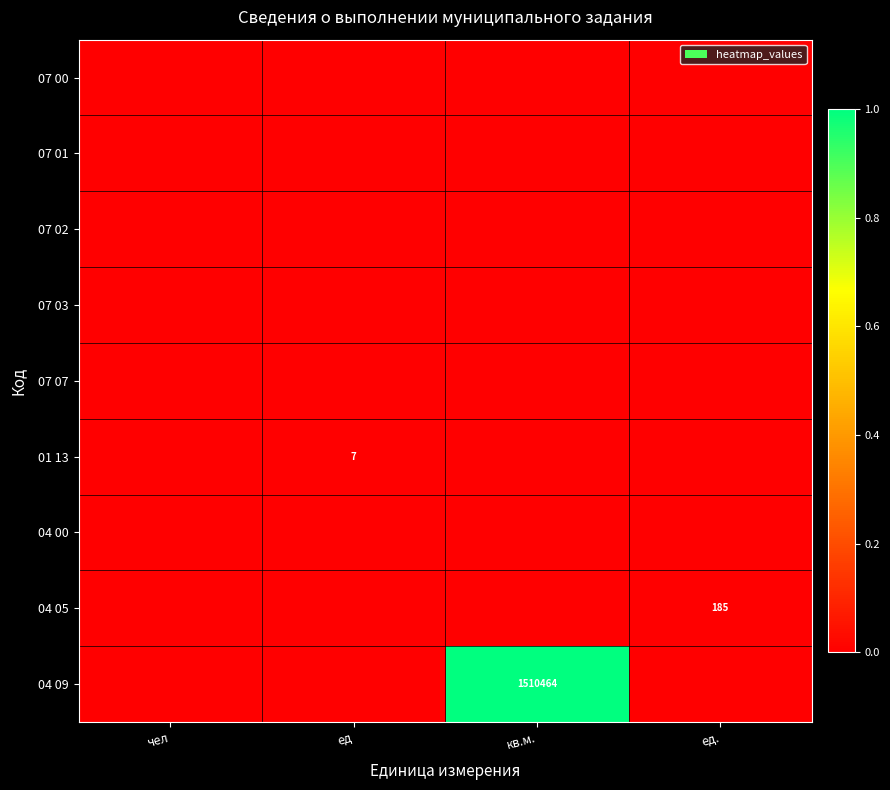

Rank the series by their maximum value, from highest to lowest.

04 09, 04 05, 01 13, 07 00, 07 01, 07 02, 07 03, 07 07, 04 00